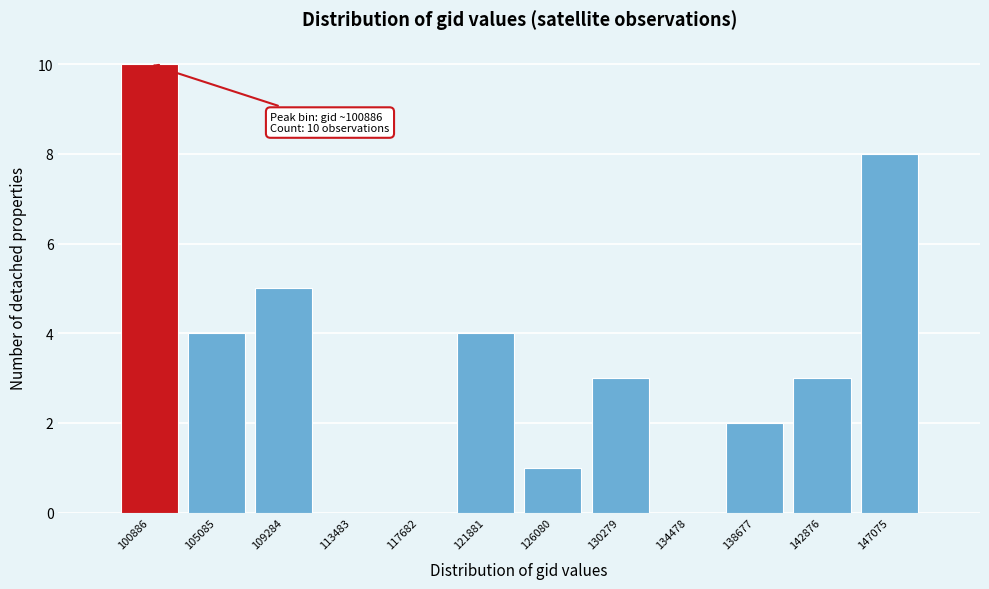

Reading left to right, extract all data points from this chart.

100886=10	105085=4	109284=5	113483=0	117682=0	121881=4	126080=1	130279=3	134478=0	138677=2	142876=3	147075=8